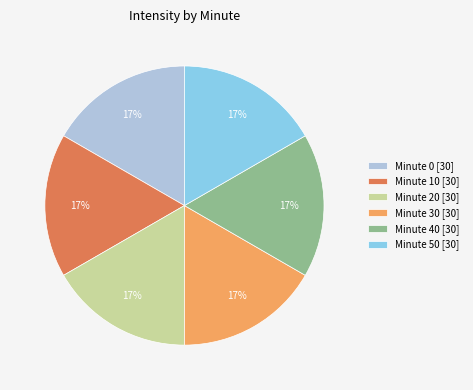

Does Minute 30 [30] represent more than half of the total?

No